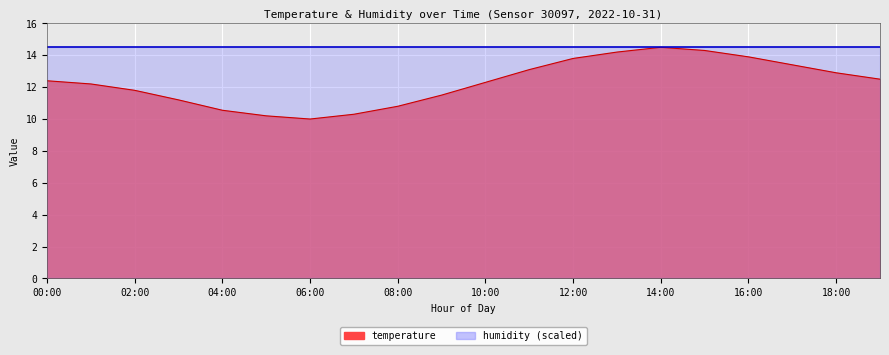

At which label does the data first exceed 12?

00:00